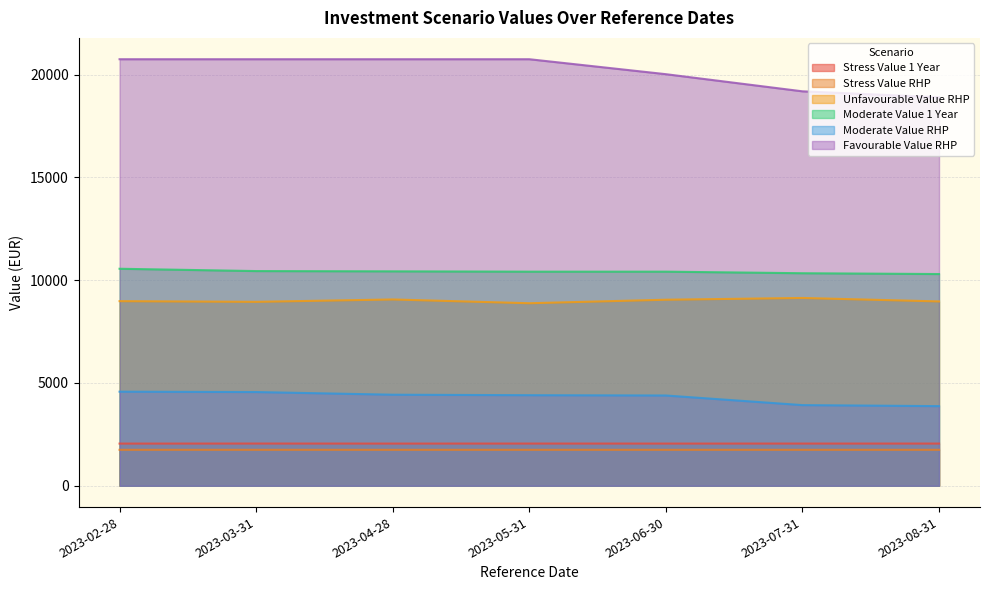

Does the chart display data point markers on the line(s)?

No